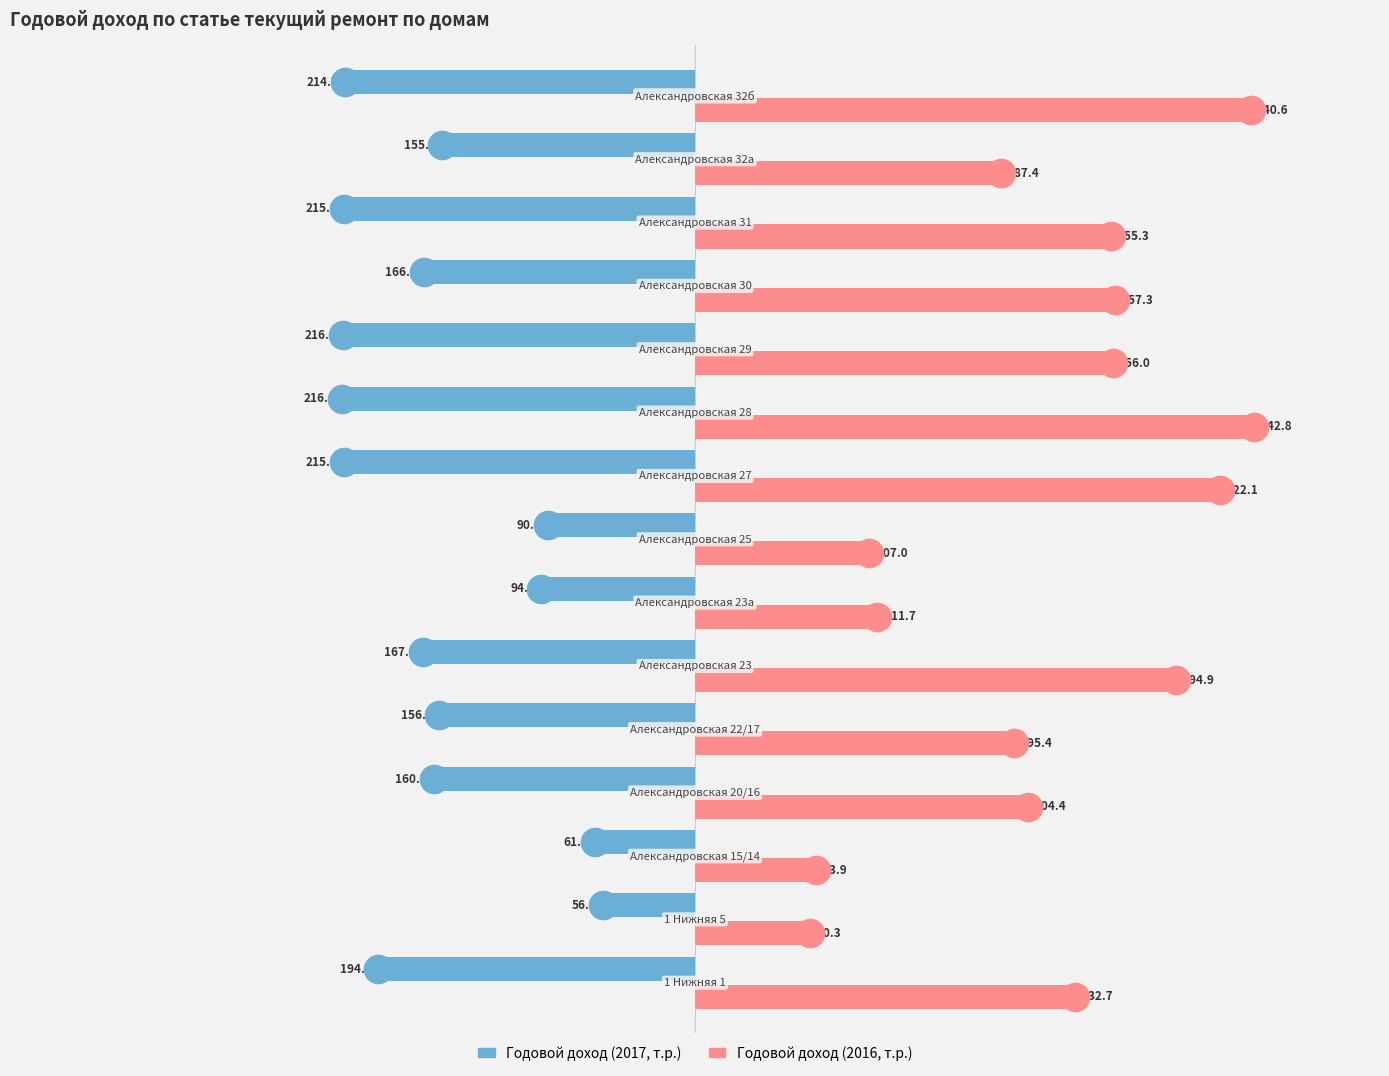

Which series has the largest total across all categories?

Годовой доход (2016, т.р.)